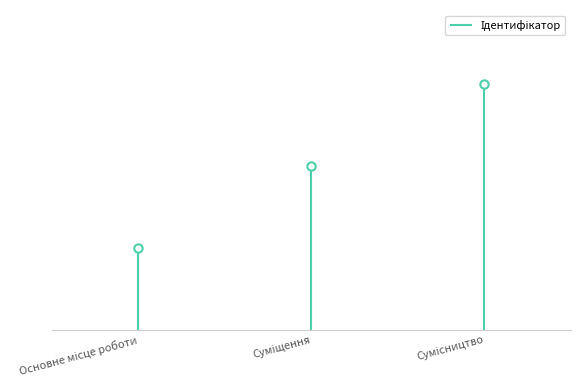

Reading left to right, what are all the values shown in this chart?

Основне місце роботи=1	Суміщення=2	Сумісництво=3